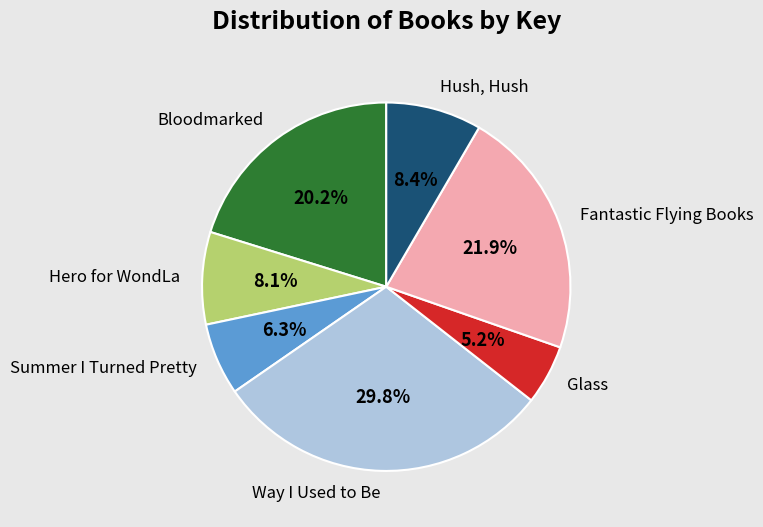

Is there any slice that represents more than half of the pie?

No